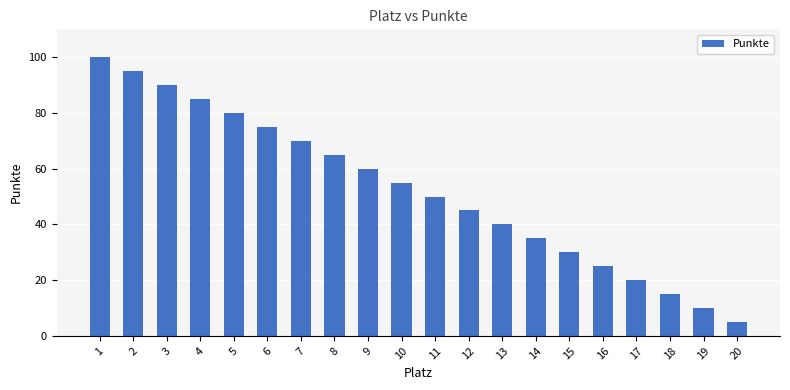

What is the sum of all values?

1050